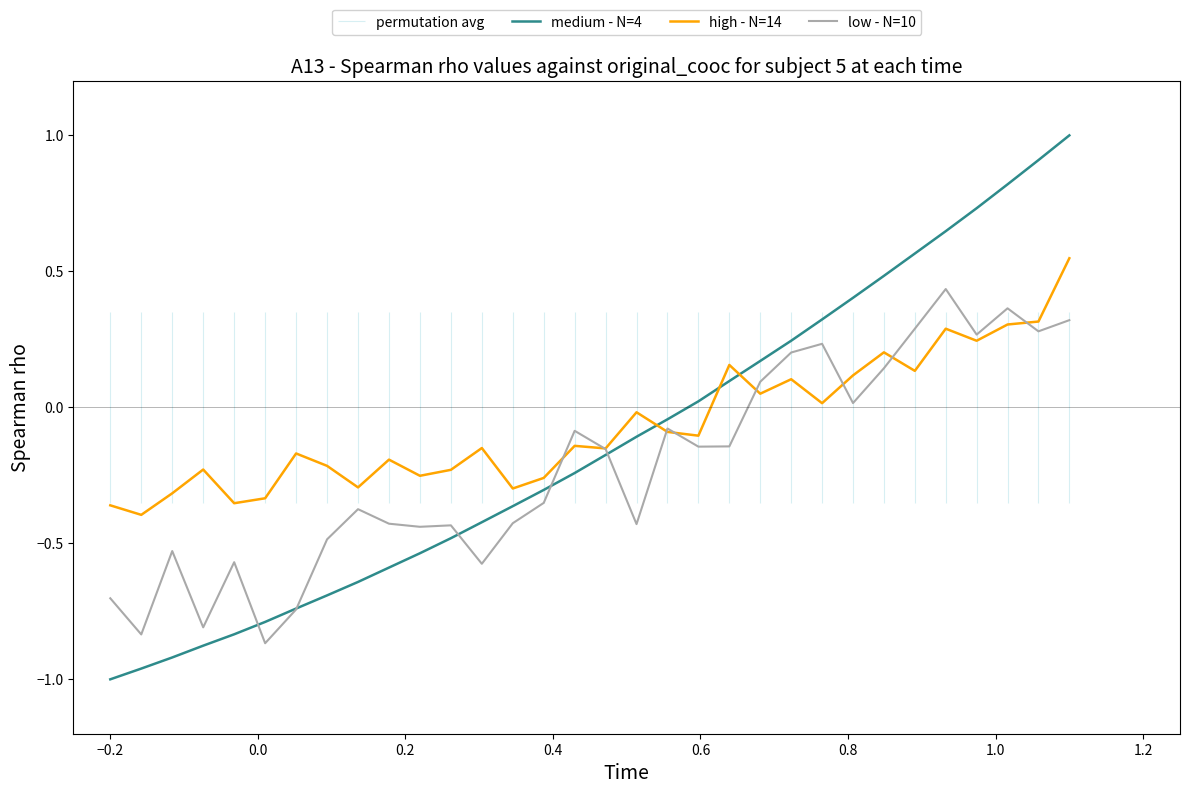

What is the sum of all high - N=14 values?

-2.1